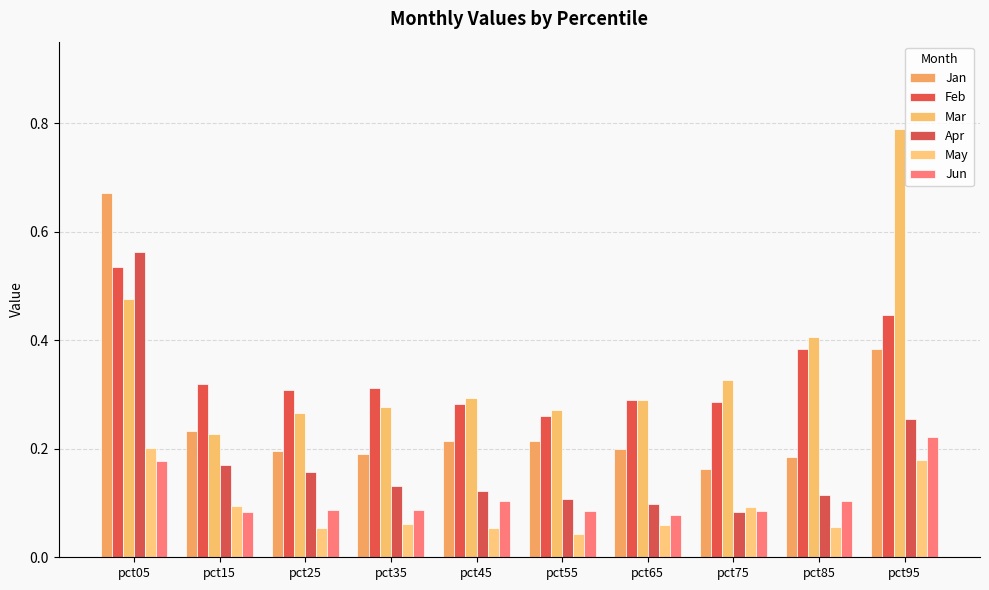

What is the total value across all series at pct05?

2.6